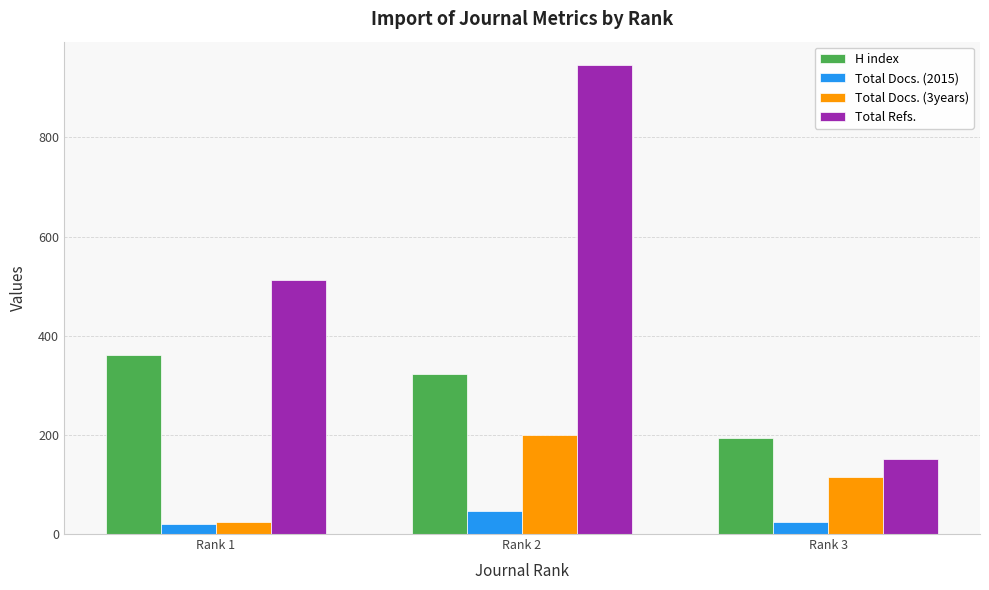

How many data points in Total Docs. (3years) are less than 116?

1